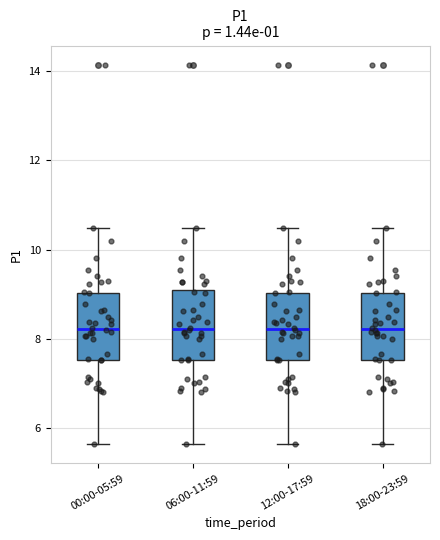

Where does the median line of the box for 06:00-11:59 sit on the y-axis? The values are not printed on the chart, so give them approximately, as read against the axis.

8.2